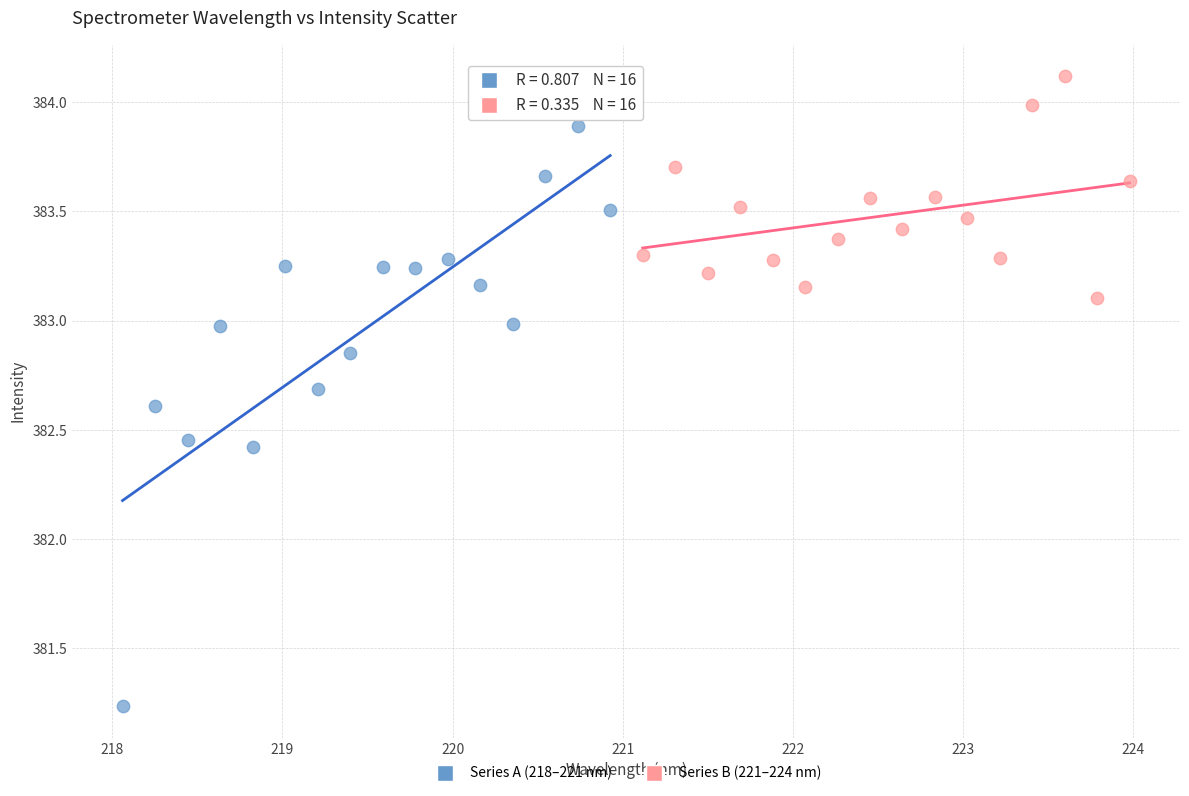

Which series contains the lowest Y value?

Series A (218–221 nm)